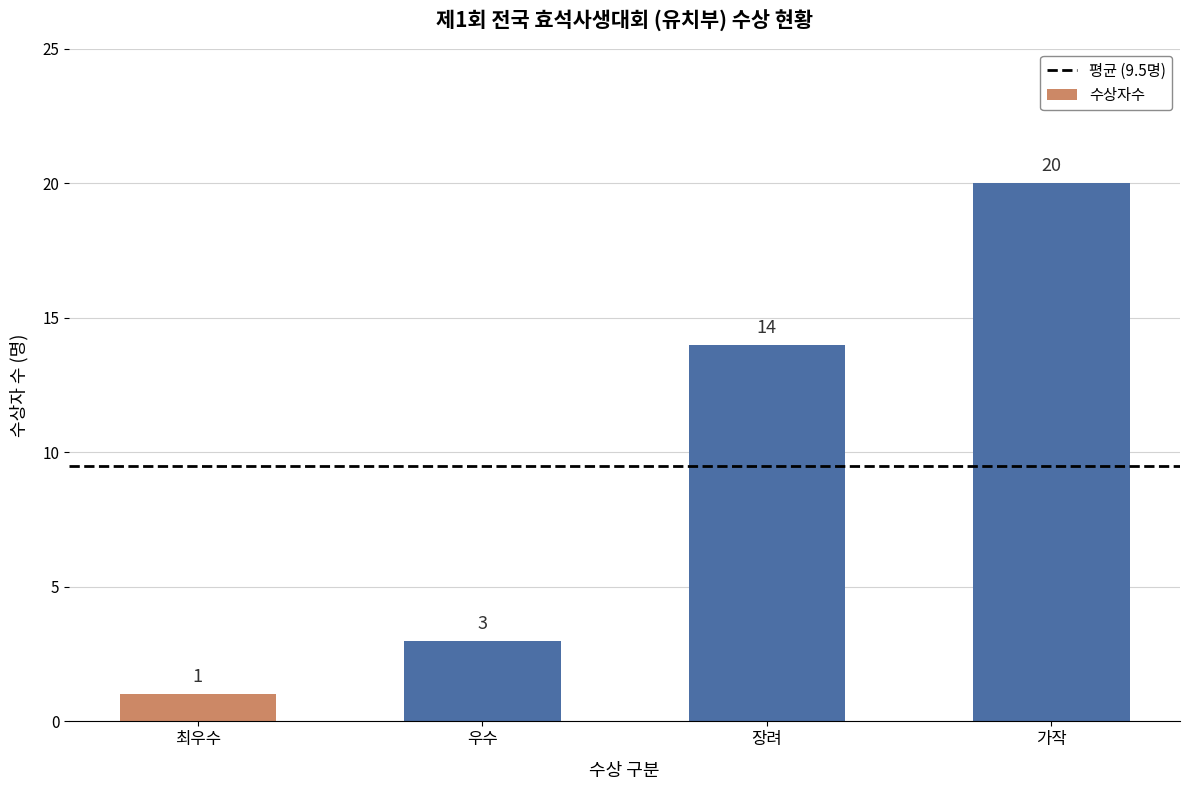

Rank the categories by value from highest to lowest.

가작, 장려, 우수, 최우수